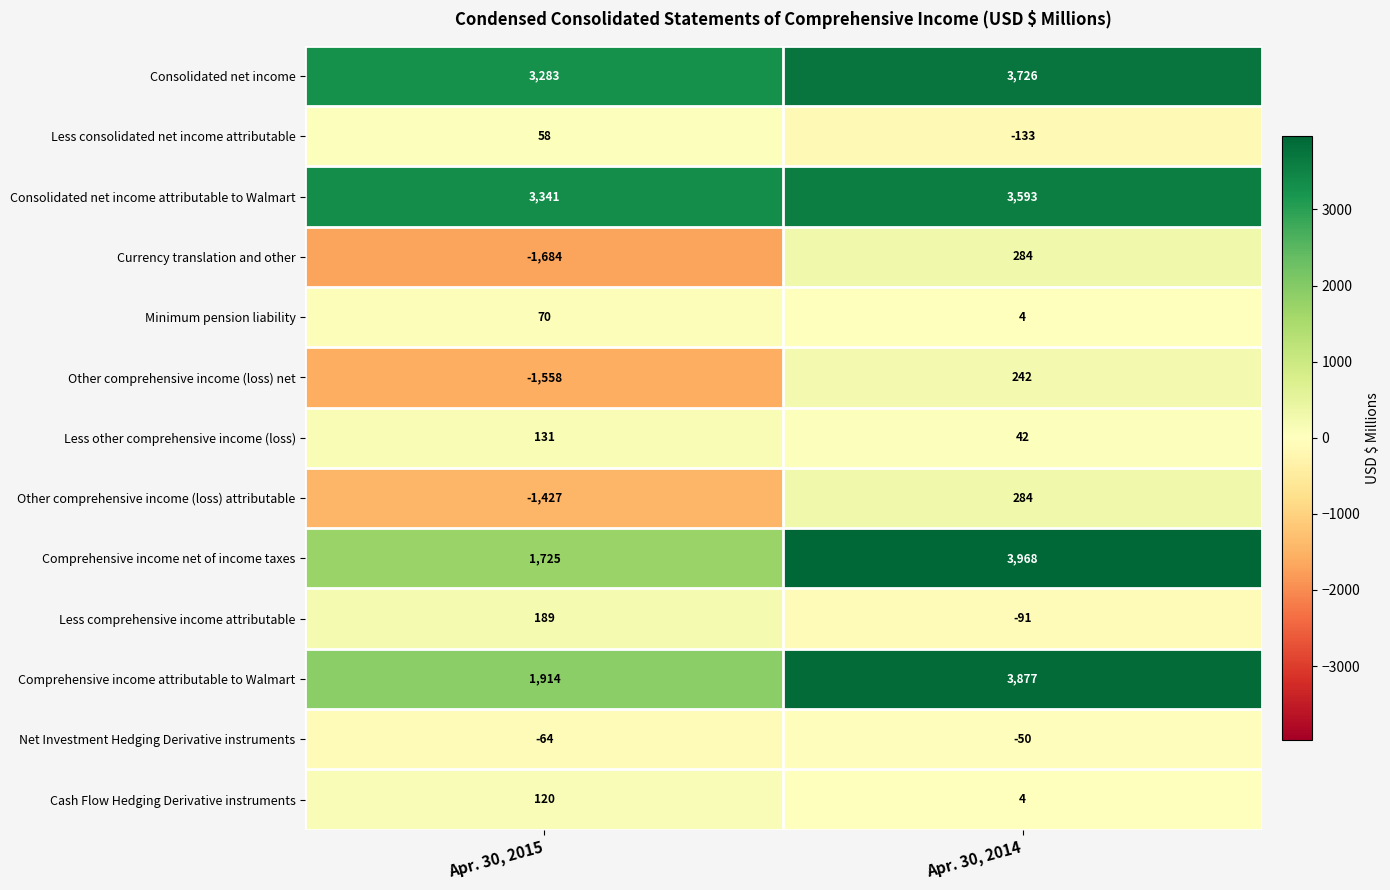

What is the difference between the maximum and minimum values in the Comprehensive income net of income taxes series?

2243